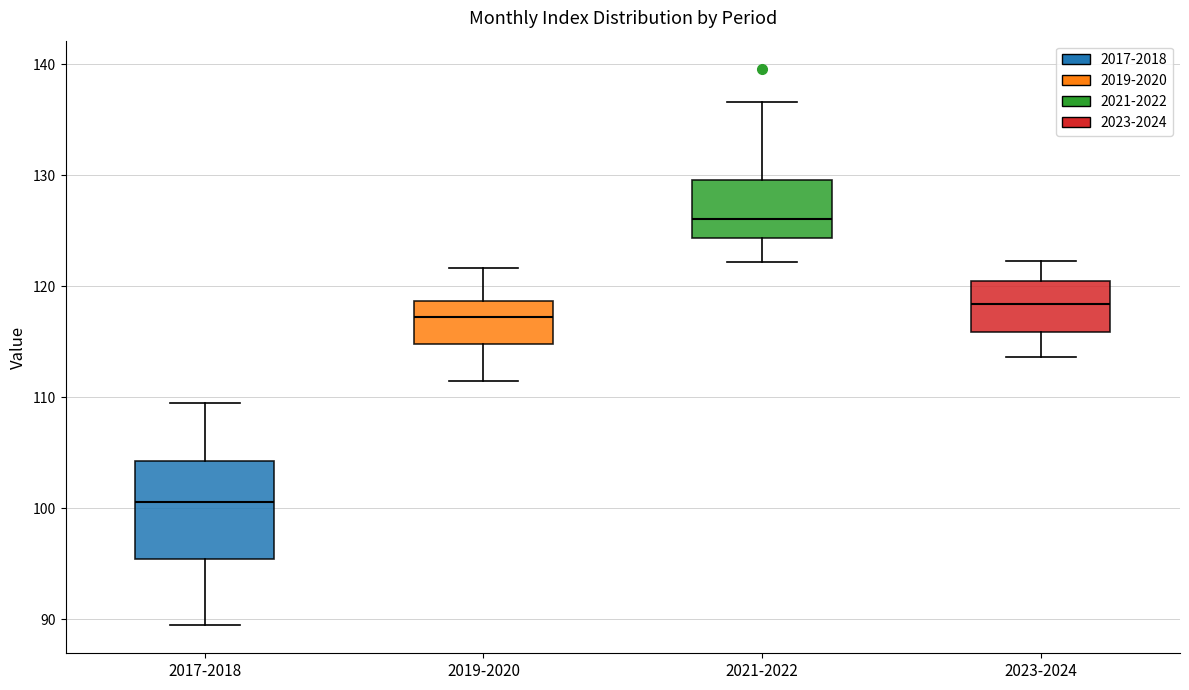

Where does the median line of the box for 2021-2022 sit on the y-axis? The values are not printed on the chart, so give them approximately, as read against the axis.

126